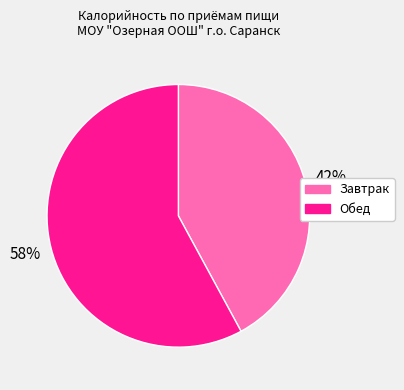

Which slice is the largest?

Обед